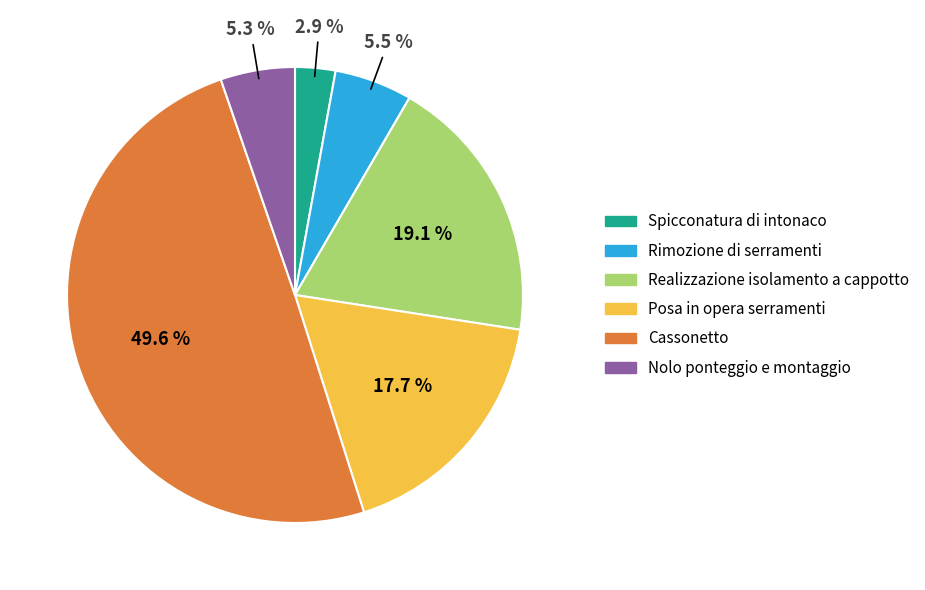

To the nearest percent, what is the difference between the largest and smallest slice percentages?

47%